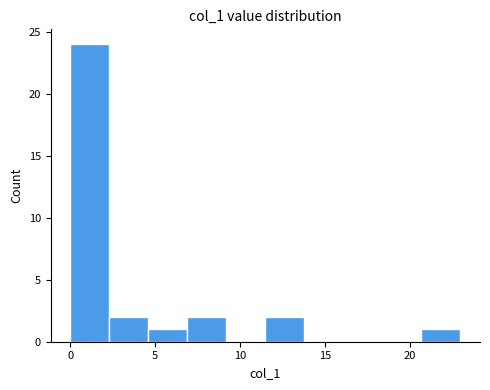

Over which range of the x-axis is the bar tallest?

0.0 to 2.3